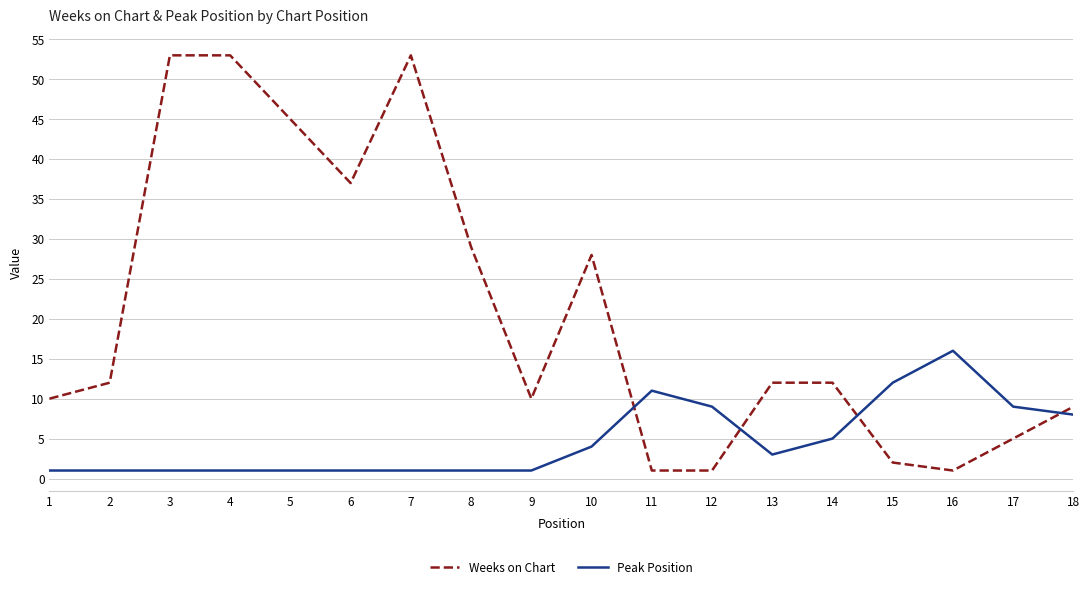

What is the maximum value shown in the chart?

53